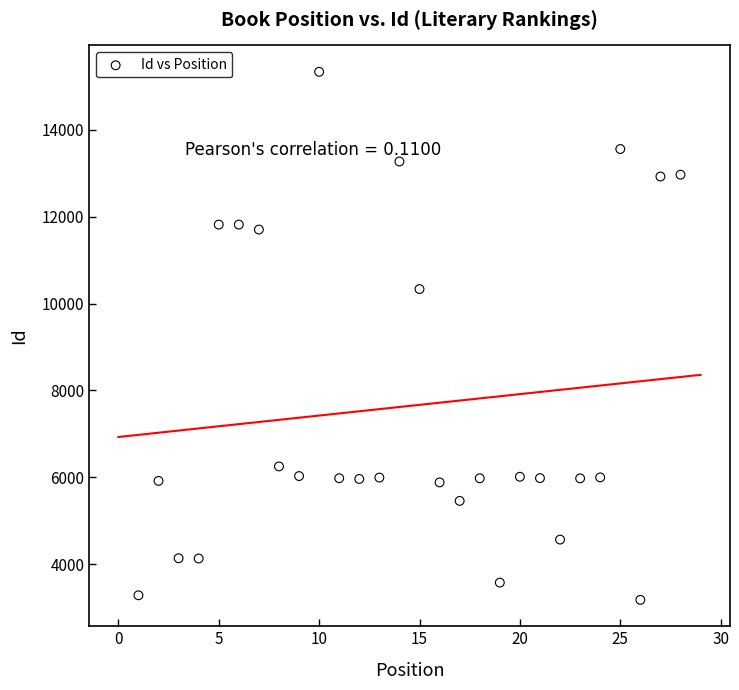

What is the range of Y values (max minus min)?

12161